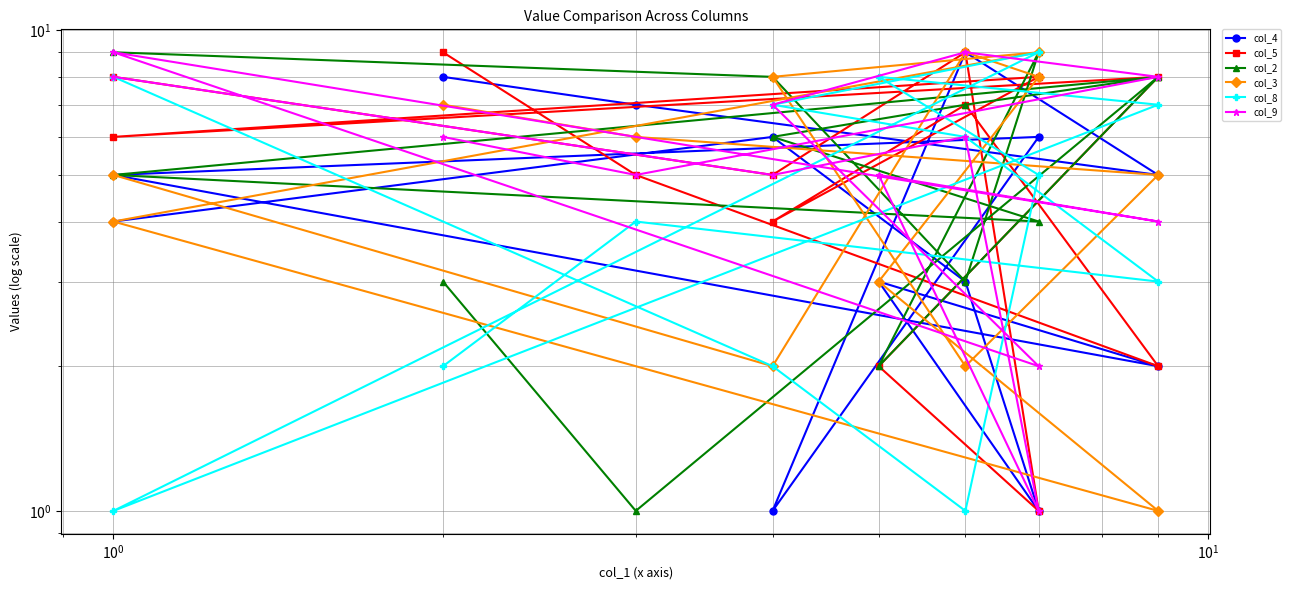

What is the value of the col_3 point at the 12th from the left?

6